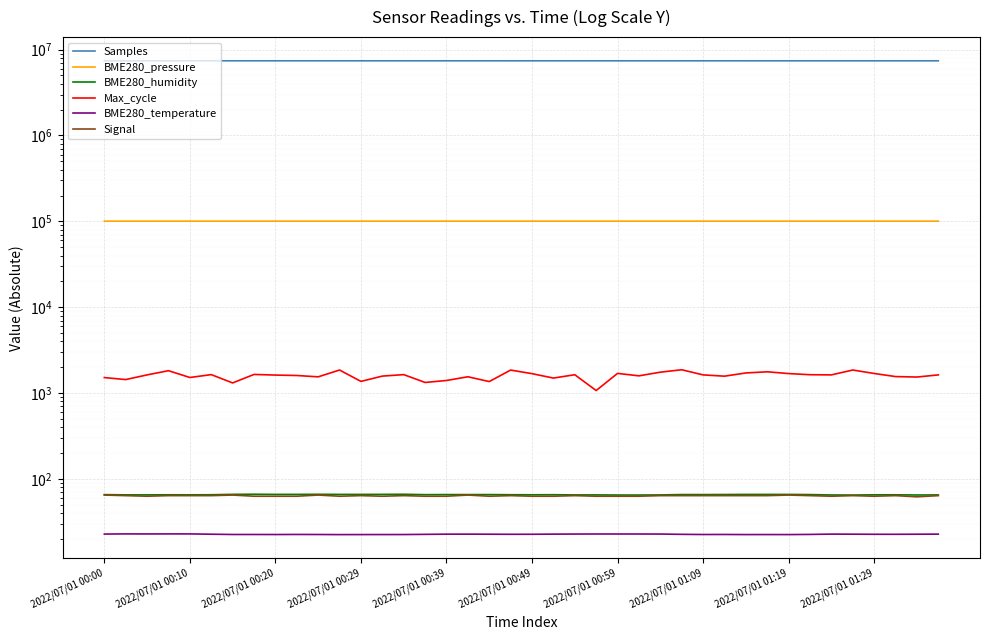

What is the maximum value shown in the chart?

7409766.0